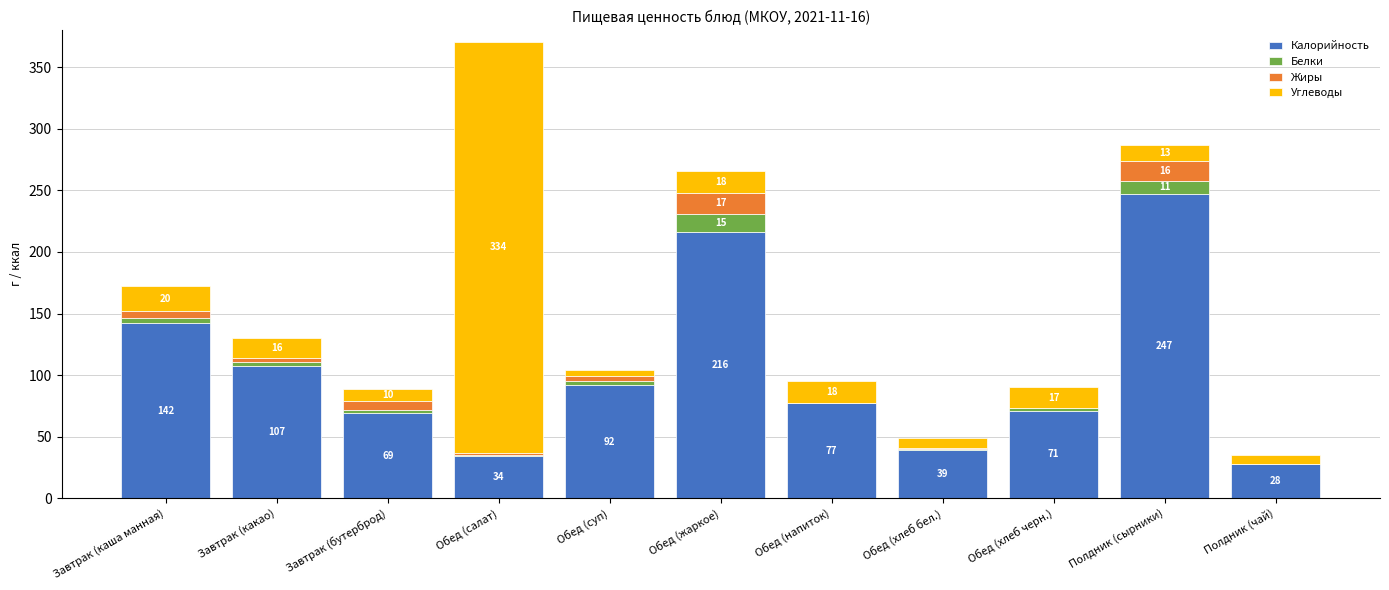

Which category has the highest value in the Калорийность series?

Полдник (сырники)